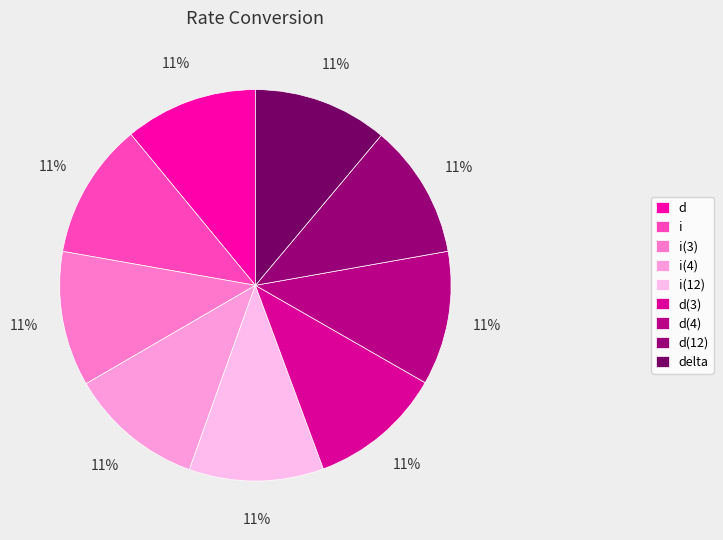

How many slices are in this pie chart?

9